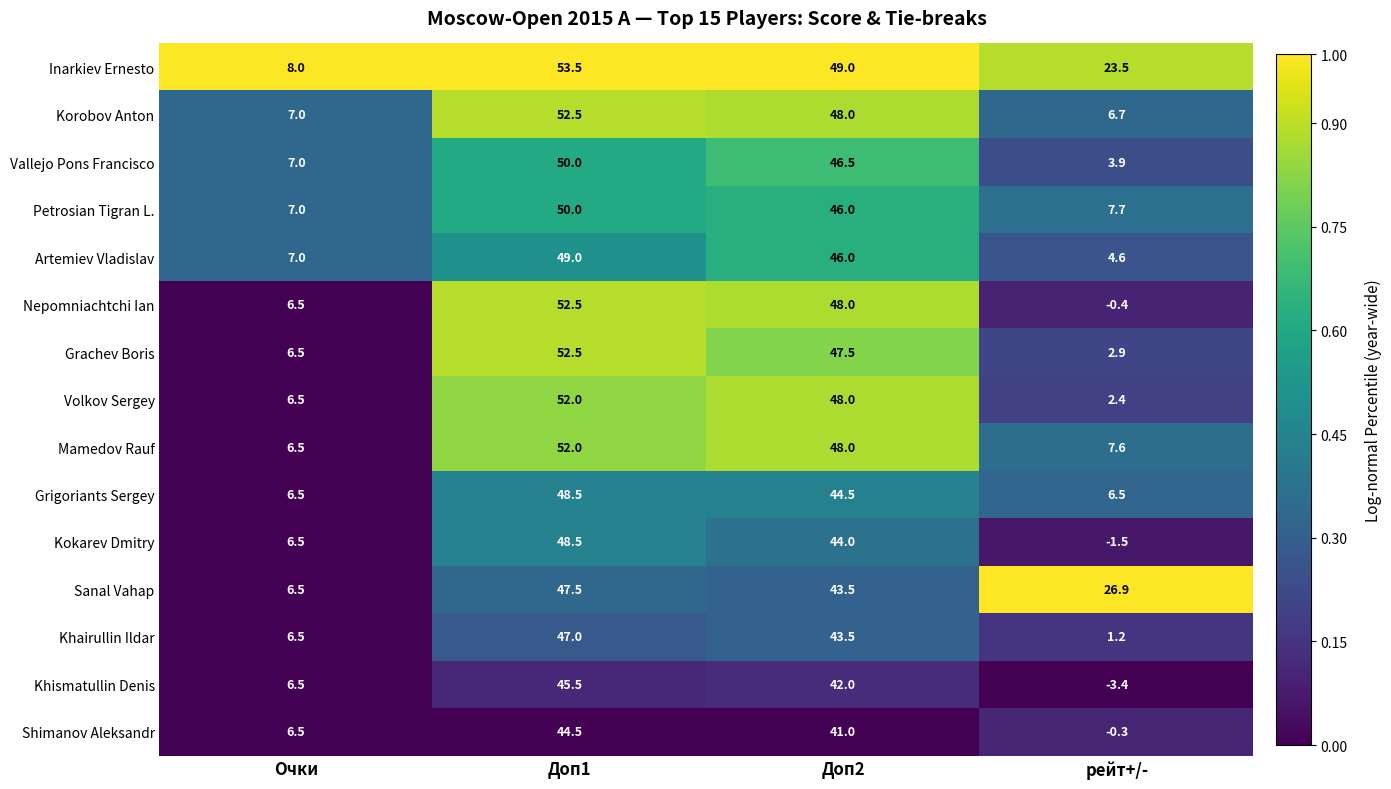

Is it true that Khismatullin Denis equals 6.5 at Очки?

True